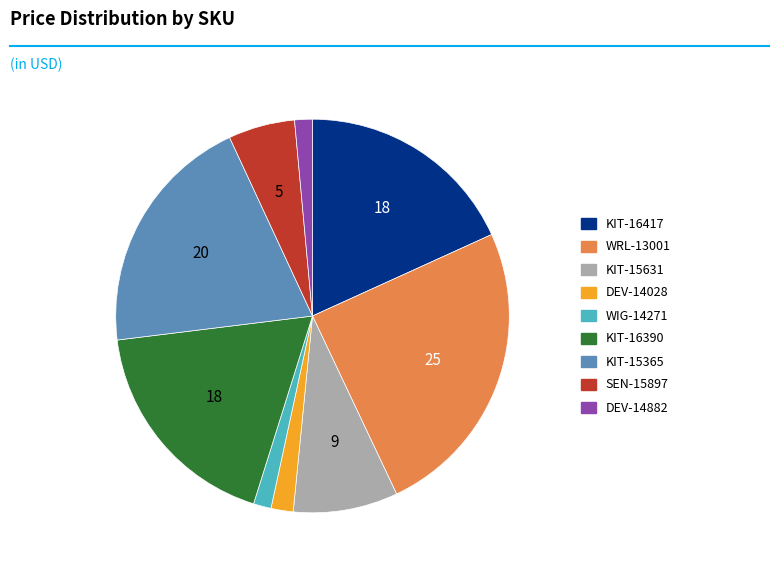

Which slice is the largest?

WRL-13001